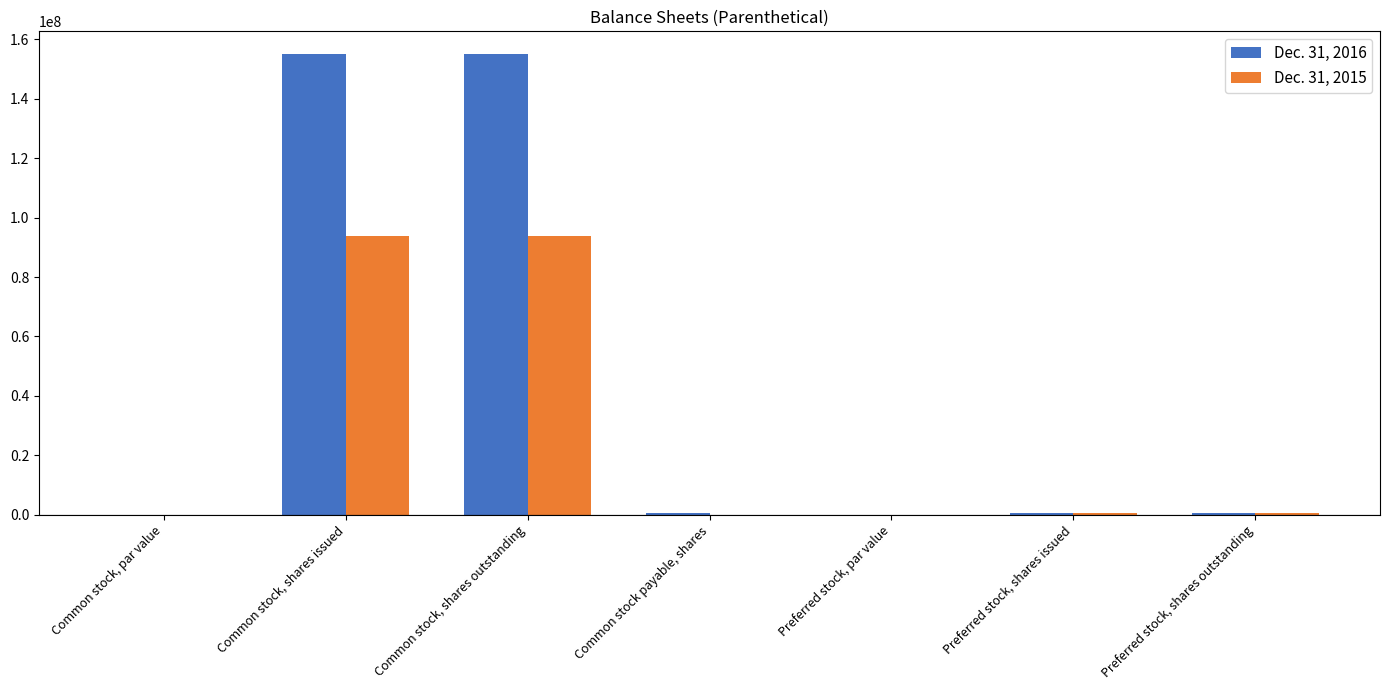

At which label does Dec. 31, 2015 first exceed 709625?

Common stock, shares issued